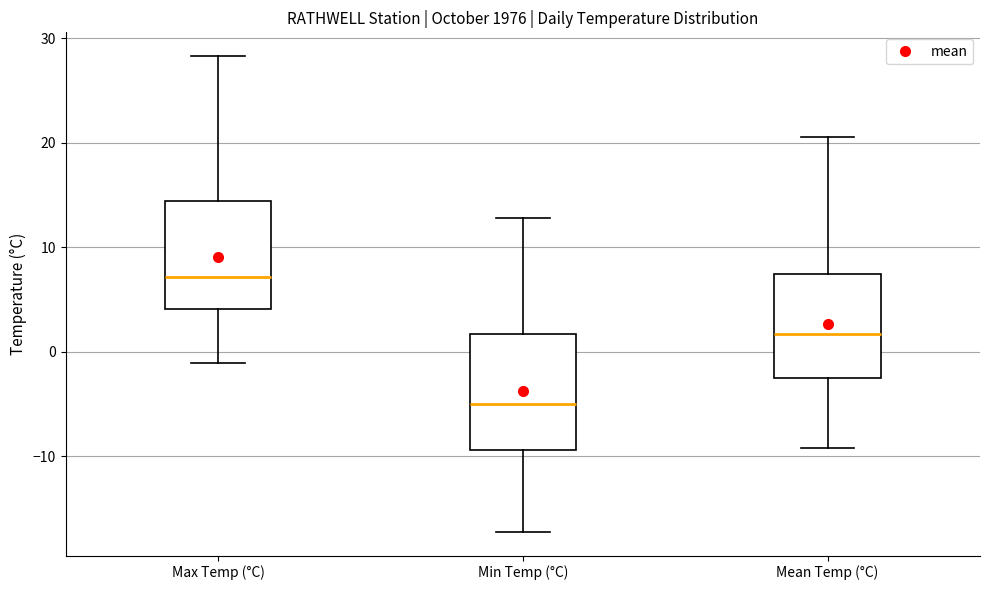

Reading left to right, transcribe this box plot: for each box, give where its median line is, the range the box spans, and where its two whiskers end, as read against the y-axis. The values are not printed on the chart, so give them approximately, as read against the axis.

Max Temp (°C): median 7, box 4 to 14, whiskers -1 to 28
Min Temp (°C): median -5, box -9 to 2, whiskers -17 to 13
Mean Temp (°C): median 2, box -2 to 8, whiskers -9 to 21